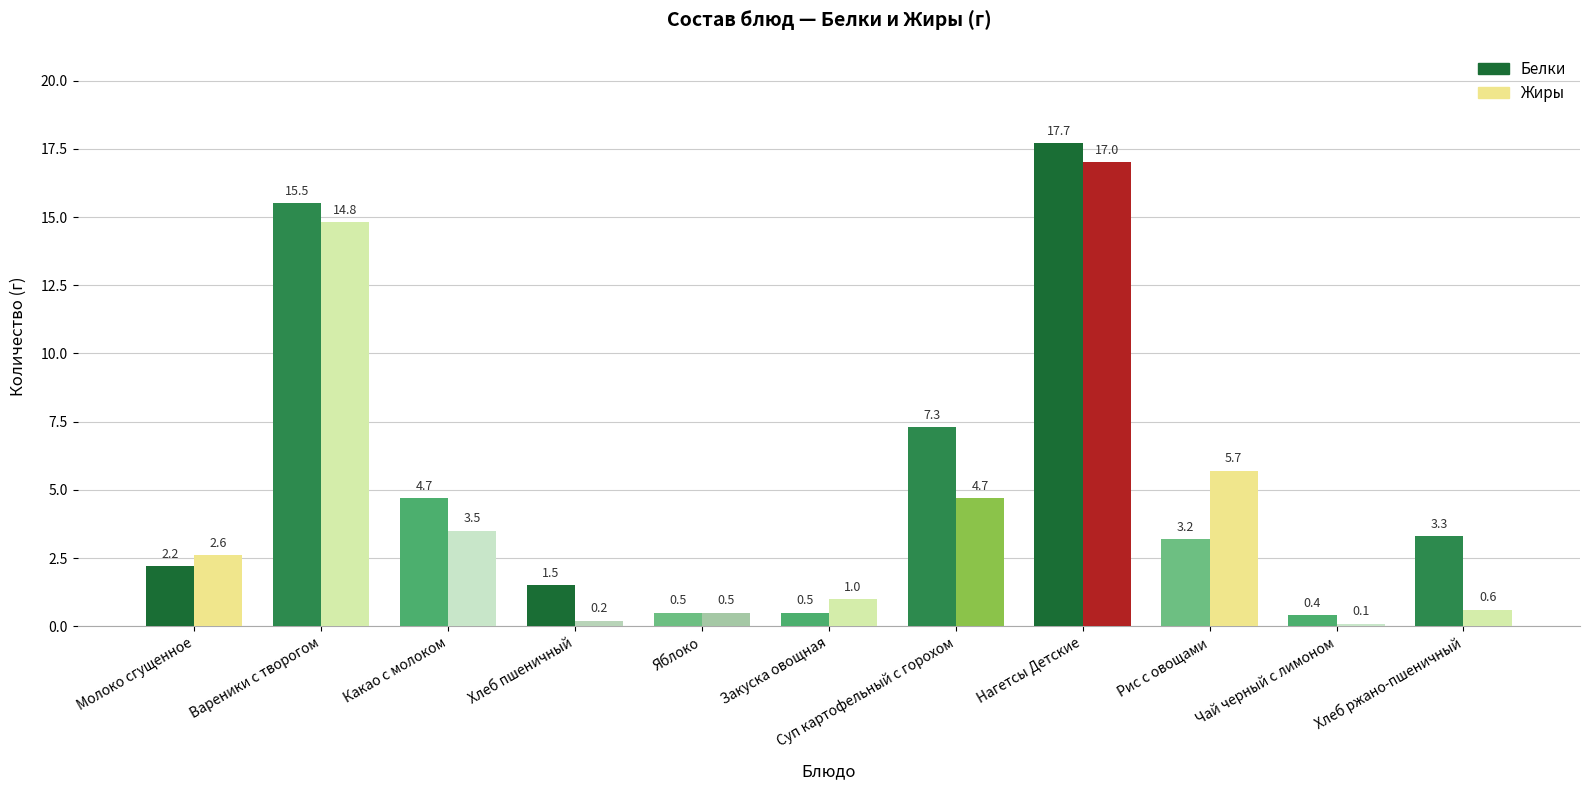

Is it true that Белки equals 3.3 at Хлеб ржано-пшеничный?

True